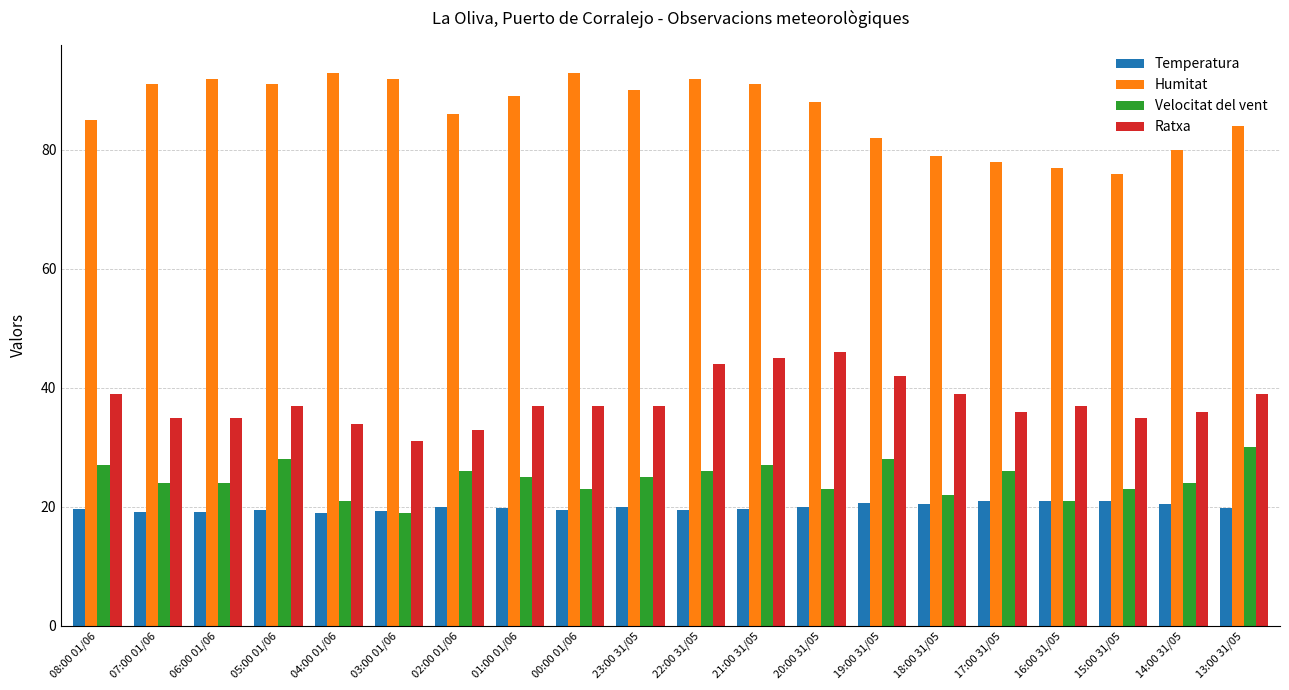

Which series has the largest total across all categories?

Humitat